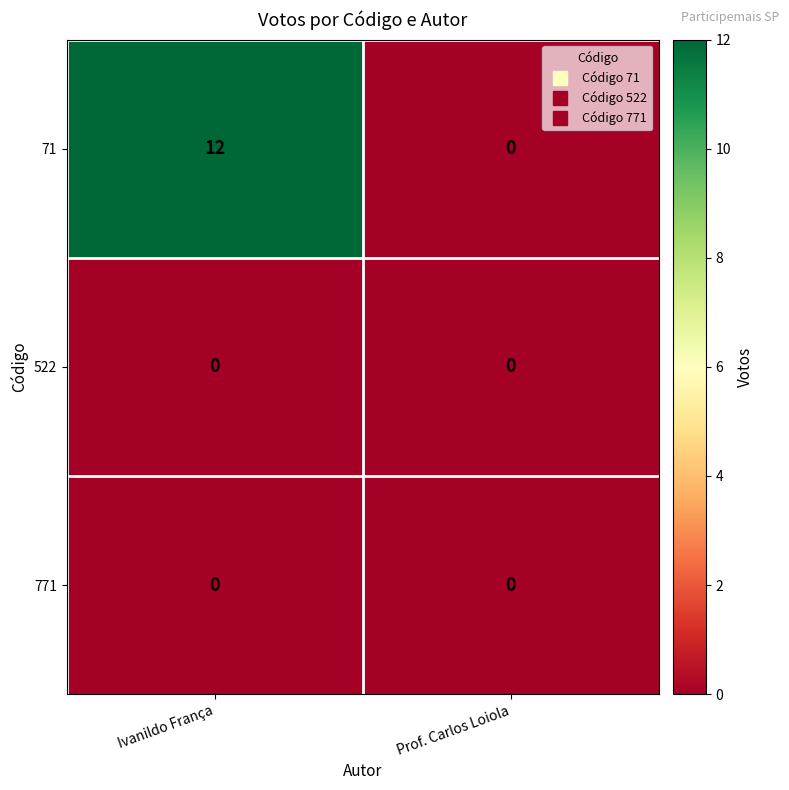

What is the sum of the 71 values at Prof. Carlos Loiola and Ivanildo França?

12